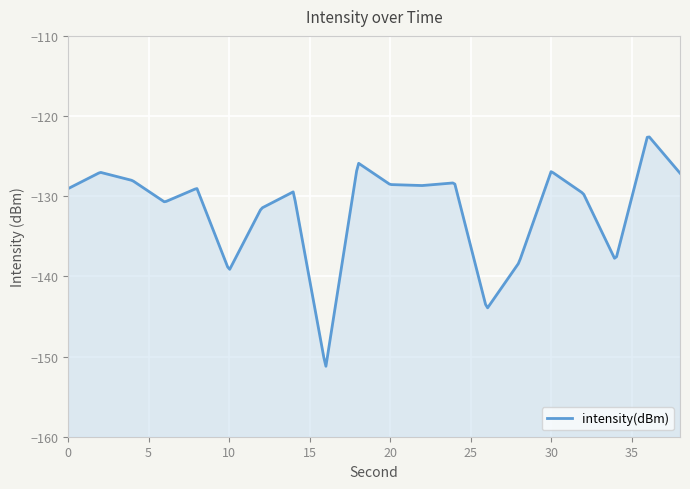

At which category does the data reach its first local peak?

2